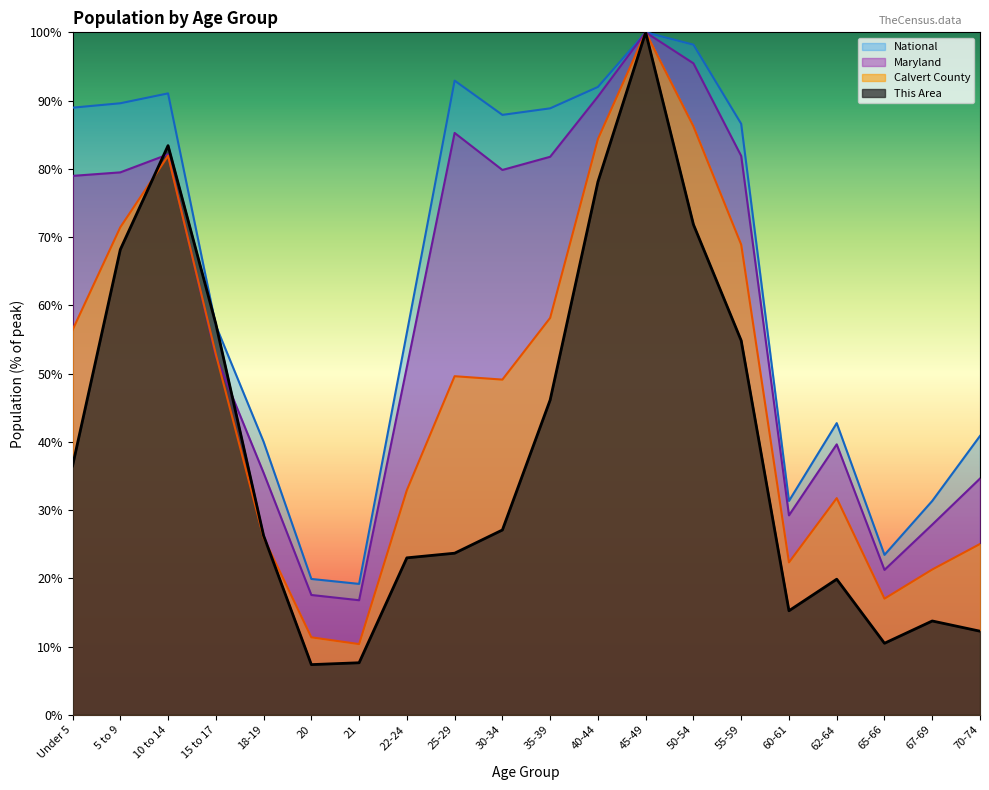

What is the difference between the maximum and minimum values in the Calvert County series?

89.6